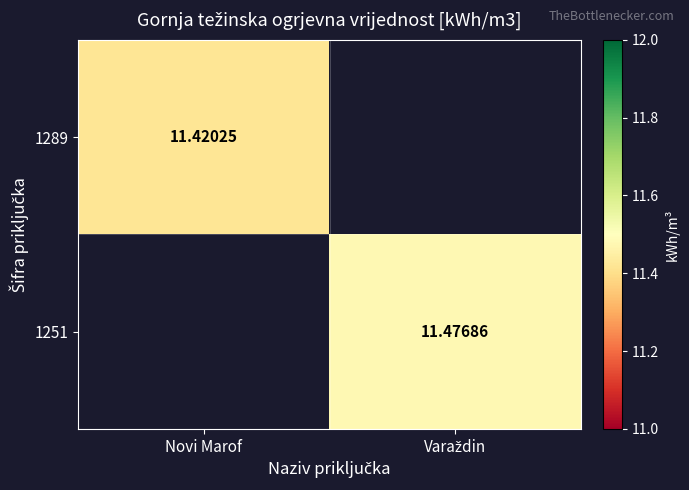

At which category does the chart reach its minimum across all series?

Novi Marof